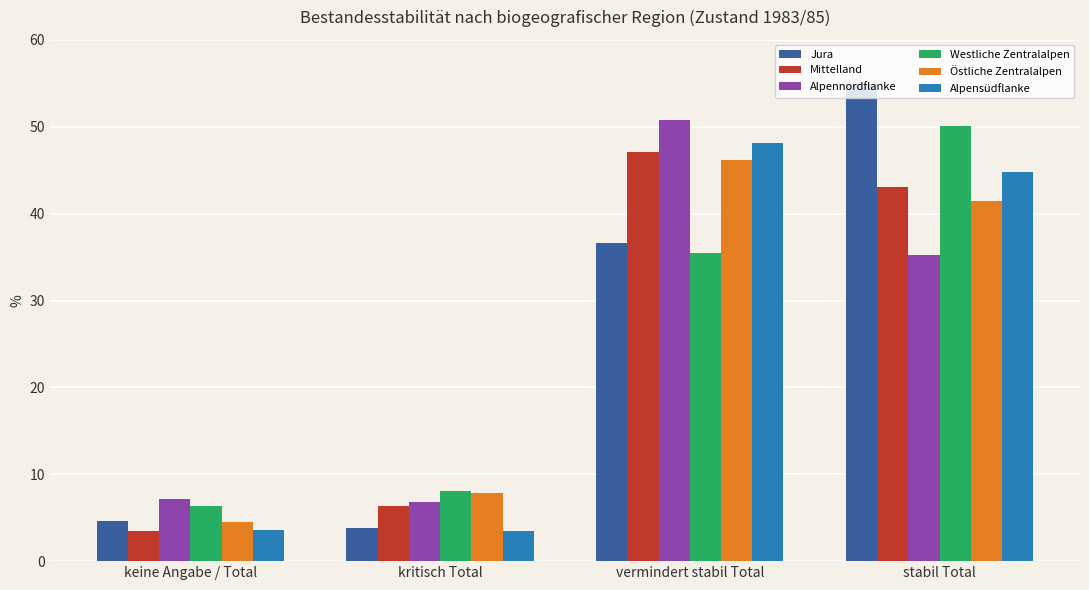

How many series are shown in this chart?

6